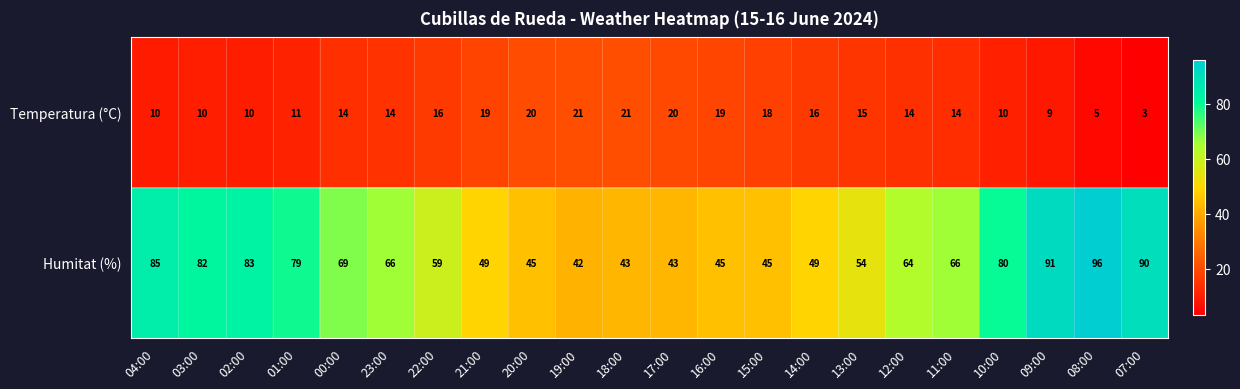

At which category does the chart reach its minimum across all series?

07:00